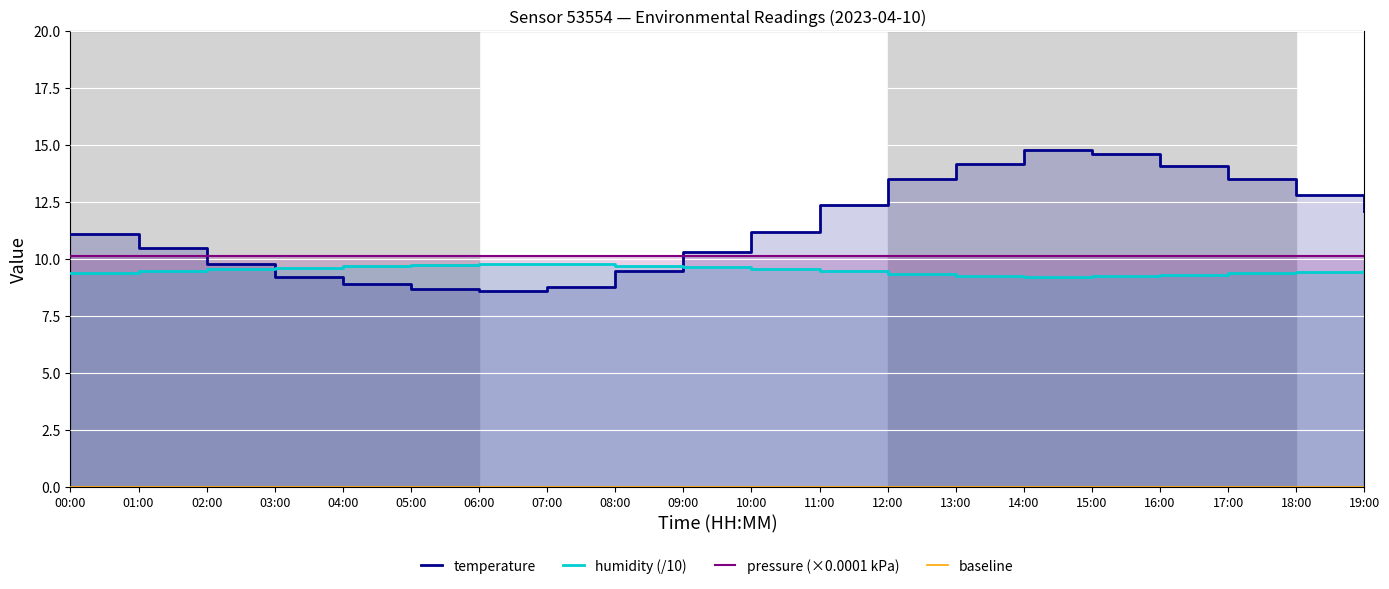

What is the sum of the temperature values at 10:00 and 17:00?

24.7